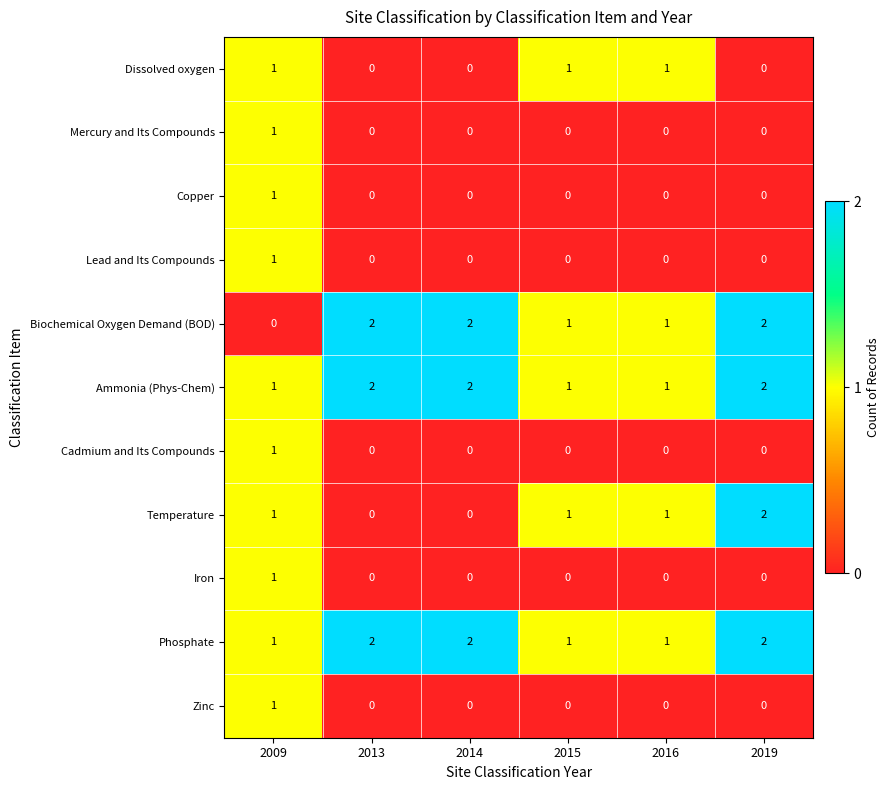

At which category is the sum across all series the highest?

2009